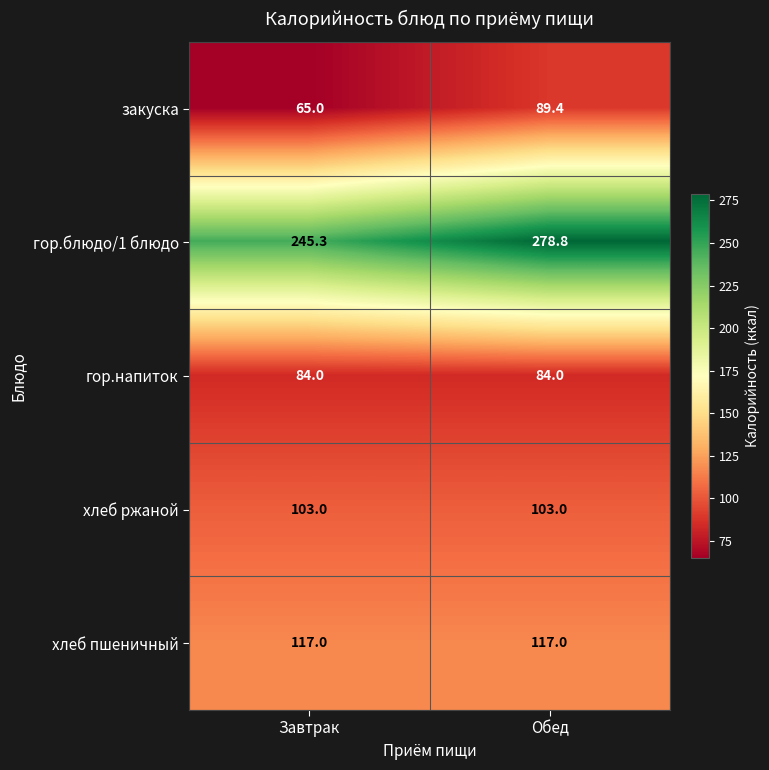

Reading left to right, extract all data points from this chart.

закуска: 65.0	89.4
гор.блюдо/1 блюдо: 245.3	278.8
гор.напиток: 84.0	84.0
хлеб ржаной: 103.0	103.0
хлеб пшеничный: 117.0	117.0